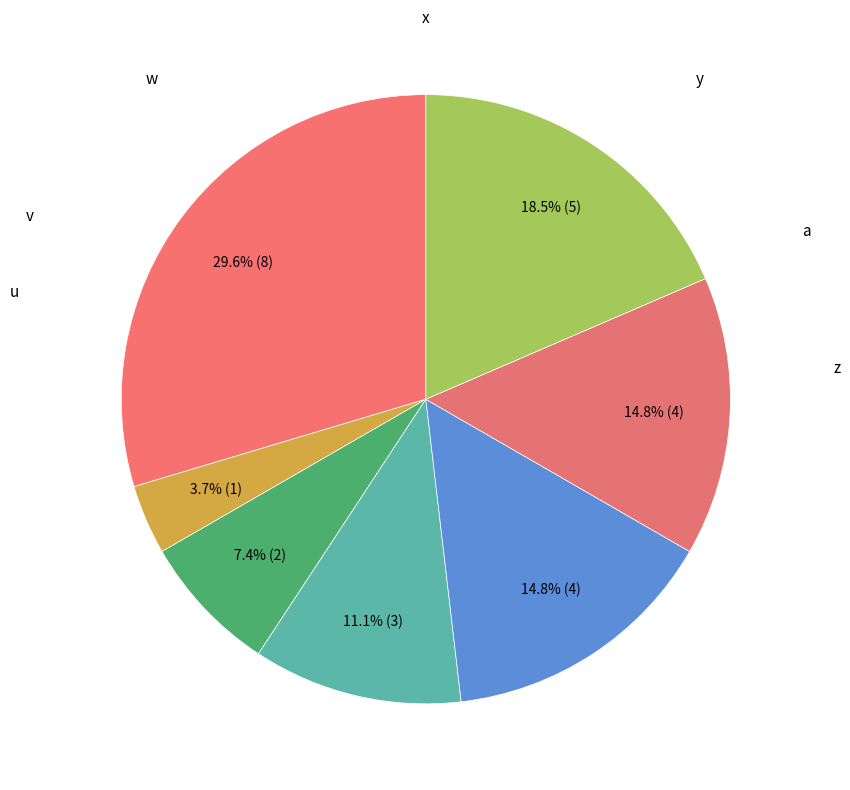

Does any single category account for the majority?

No